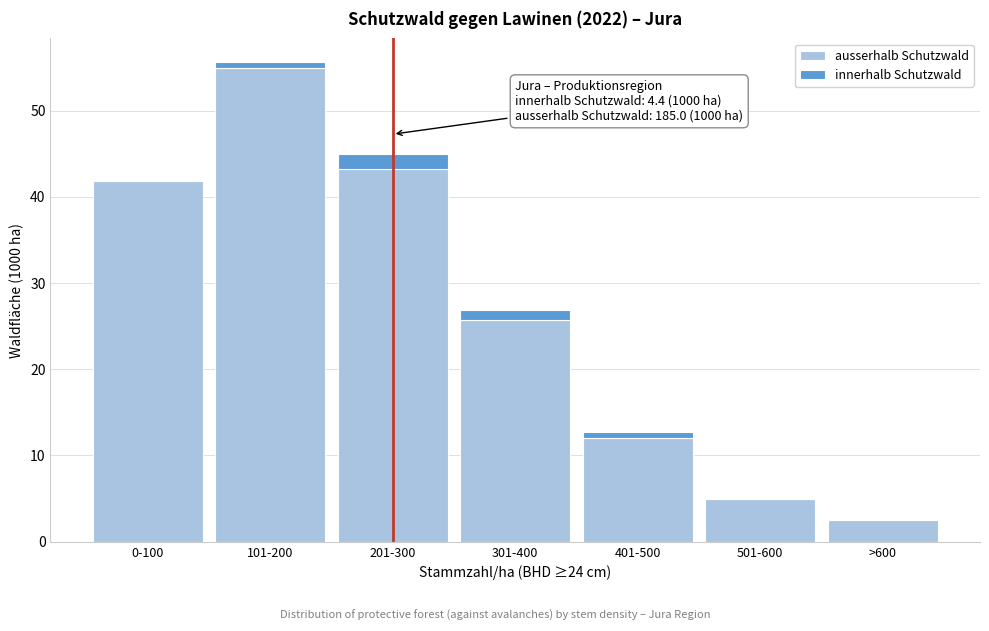

Reading left to right, transcribe the values for ausserhalb Schutzwald.

0-100=41.8	101-200=54.9	201-300=43.2	301-400=25.7	401-500=12.0	501-600=4.9	>600=2.5